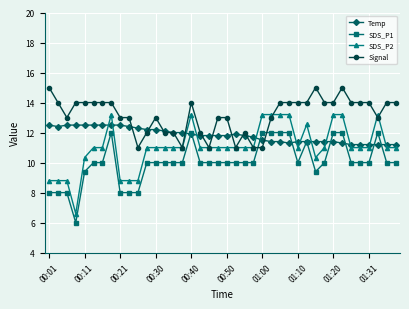

What is the maximum value shown in the chart?

15.0